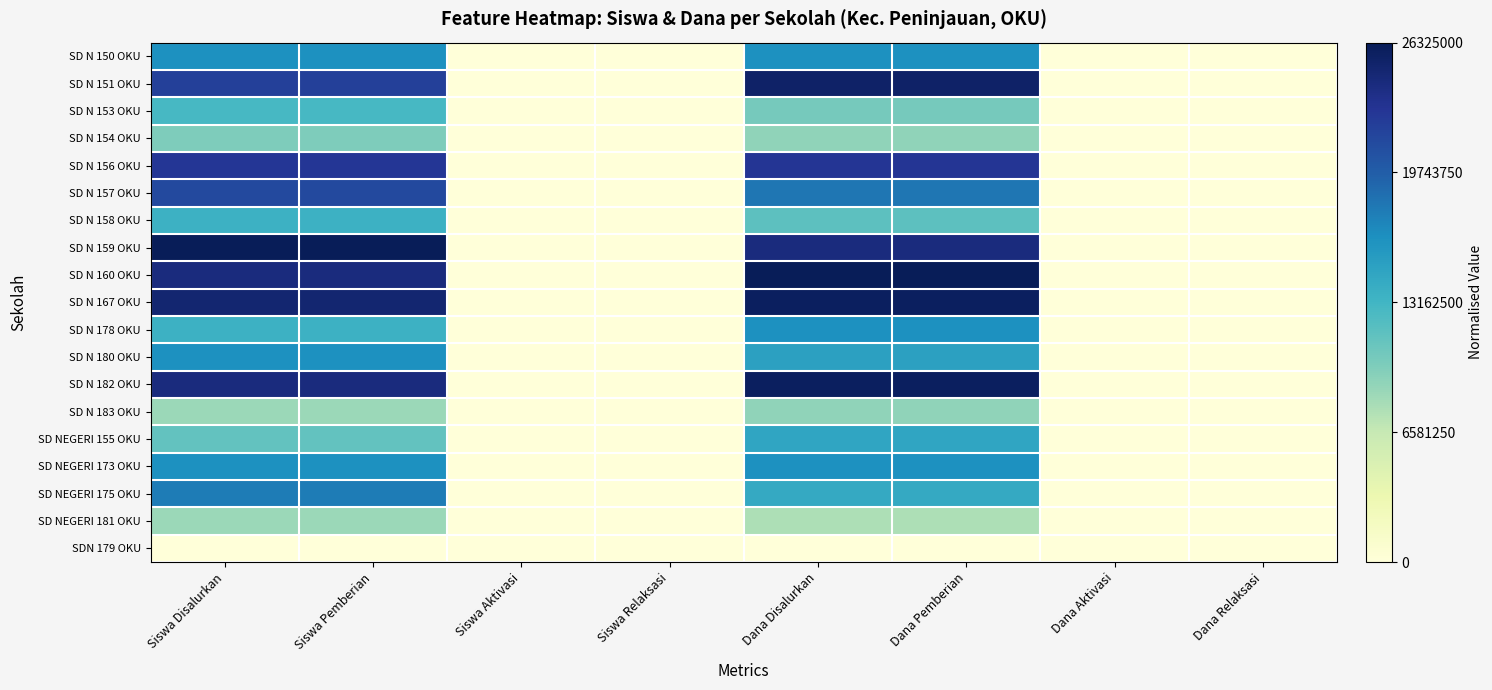

How many series are shown in this chart?

19